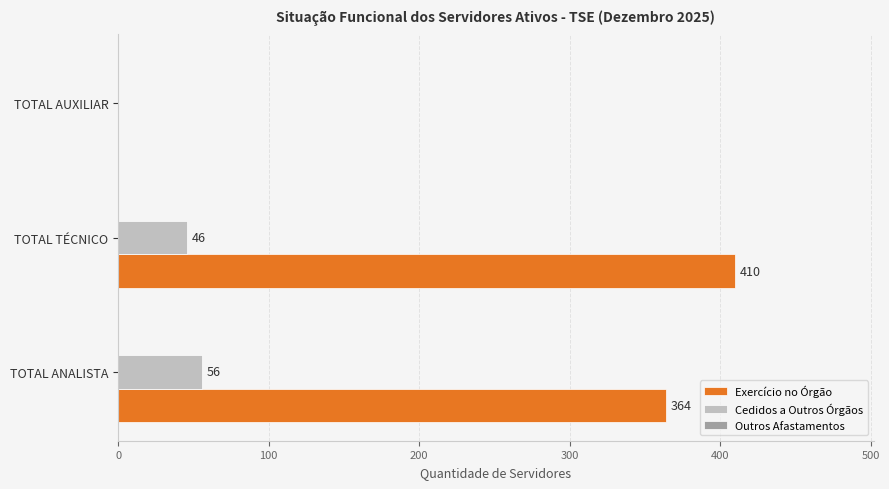

At which category is the sum across all series the highest?

TOTAL TÉCNICO